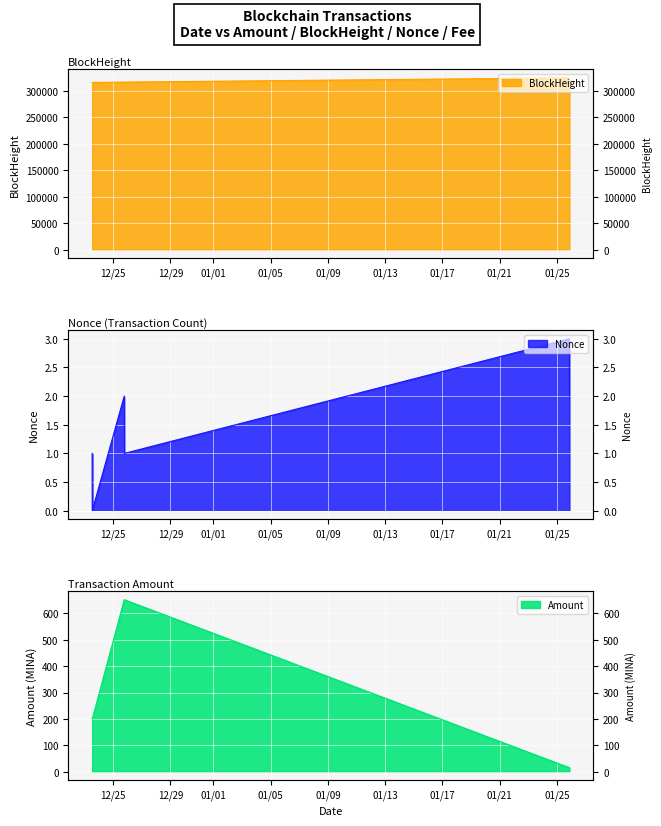

At how many categories does at least one series exceed 22301?

6